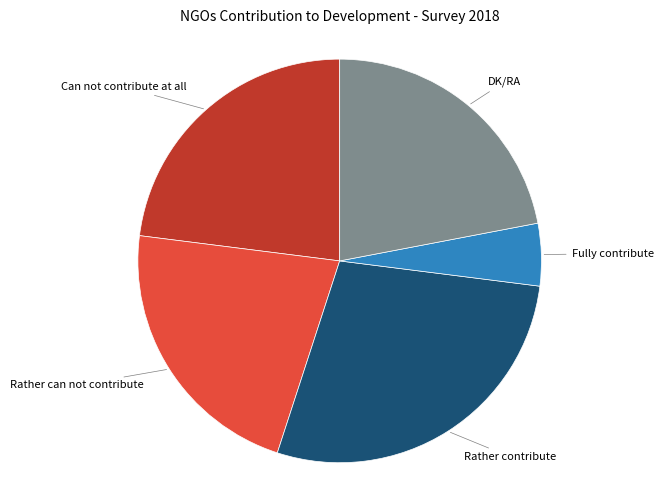

Is there a majority slice in this chart?

No